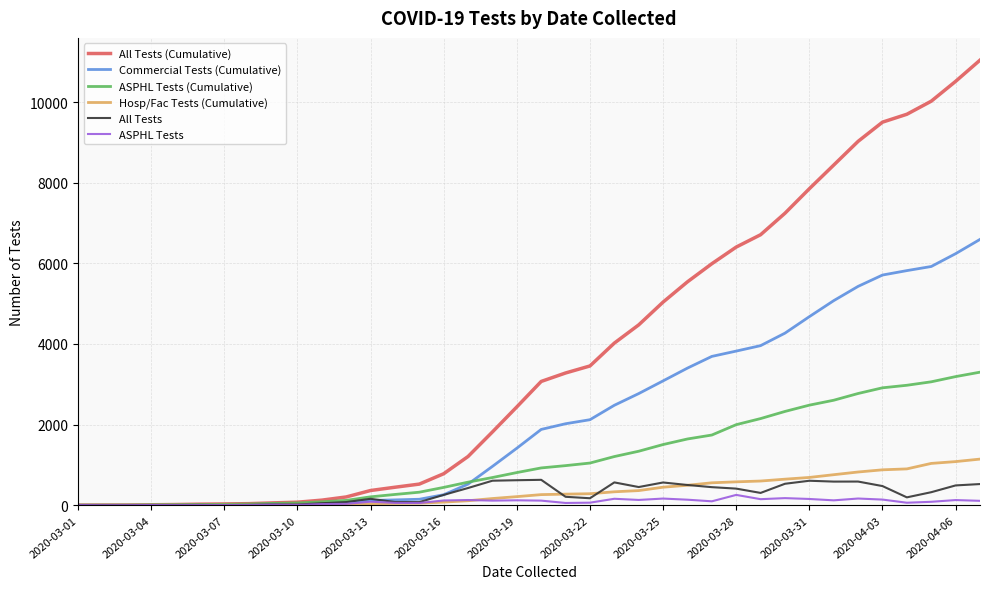

Which series has the widest spread of values?

All Tests (Cumulative)